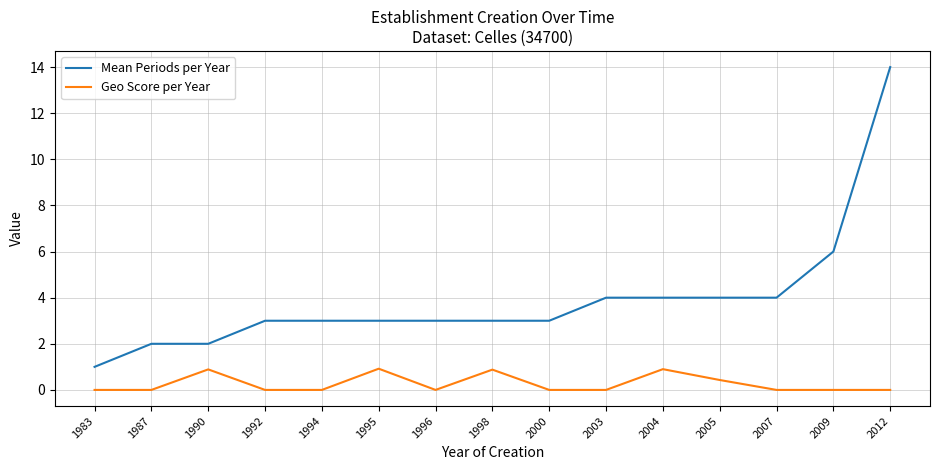

Reading right to left, extract all data points from this chart.

Mean Periods per Year: 14.0	6.0	4.0	4.0	4.0	4.0	3.0	3.0	3.0	3.0	3.0	3.0	2.0	2.0	1.0
Geo Score per Year: 0.0	0.0	0.0	0.4	0.9	0.0	0.0	0.9	0.0	0.9	0.0	0.0	0.9	0.0	0.0